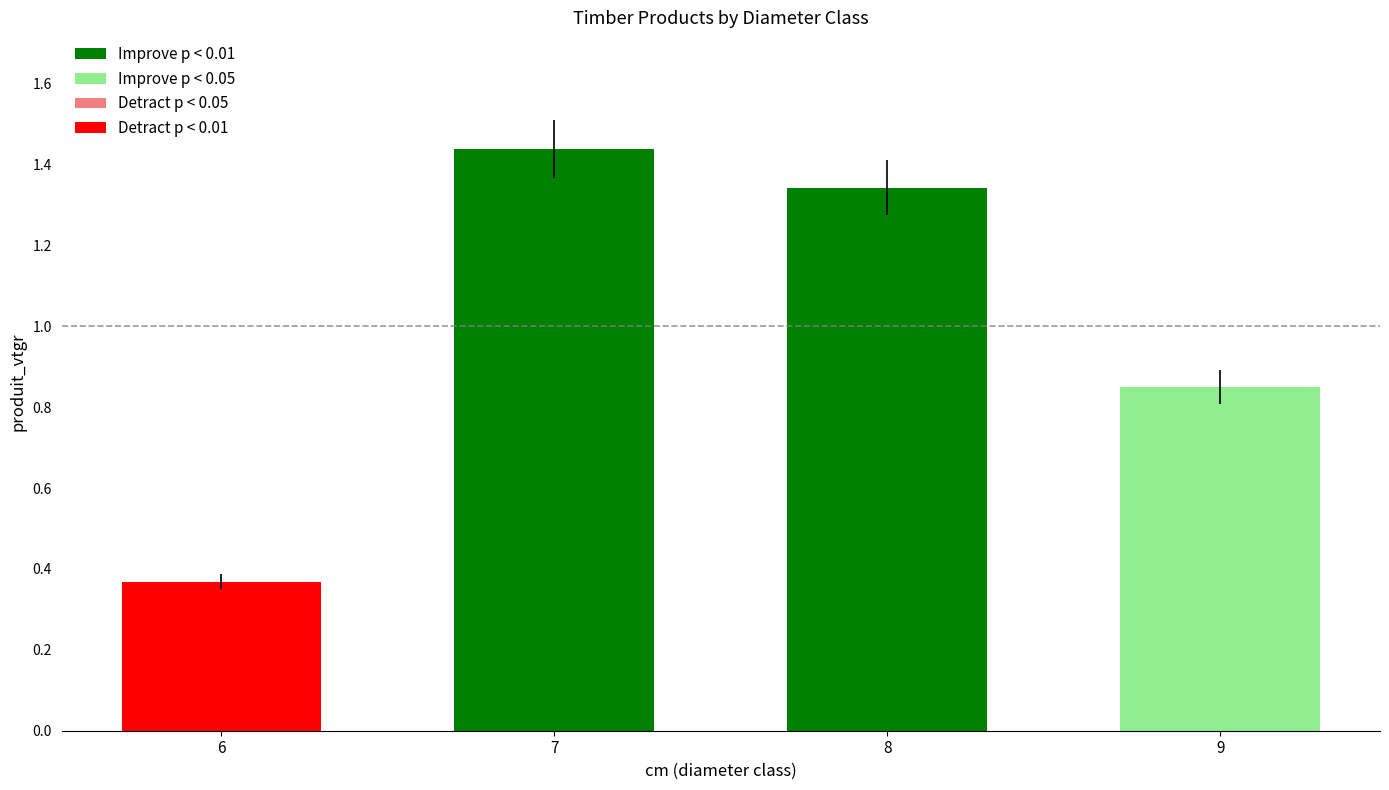

What is the change in value from 6 to 9?

+0.5